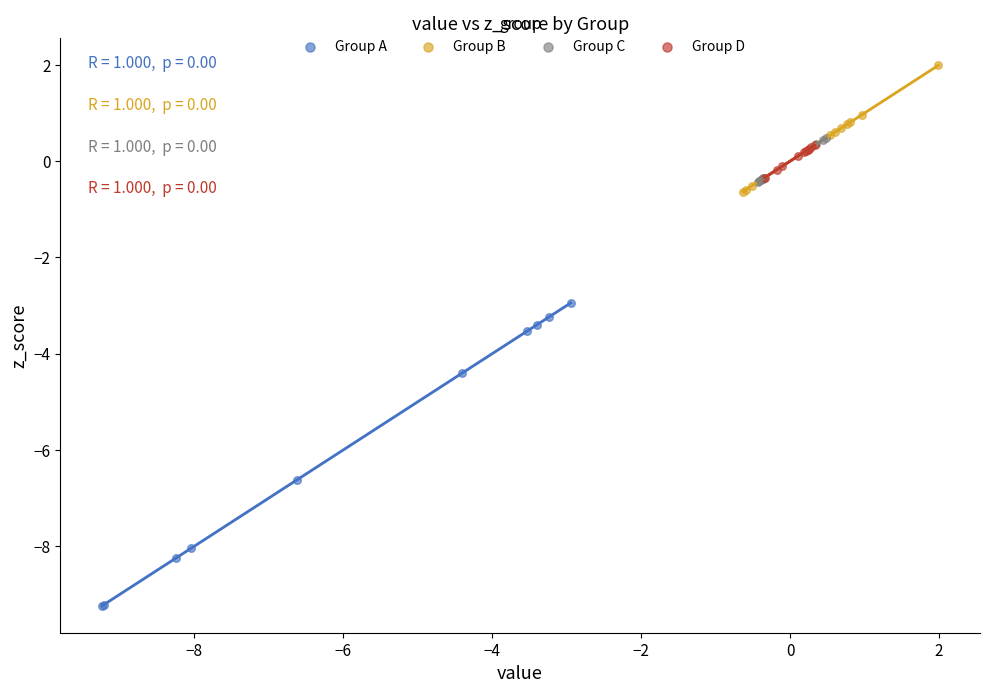

Which series contains the highest Y value?

Group B